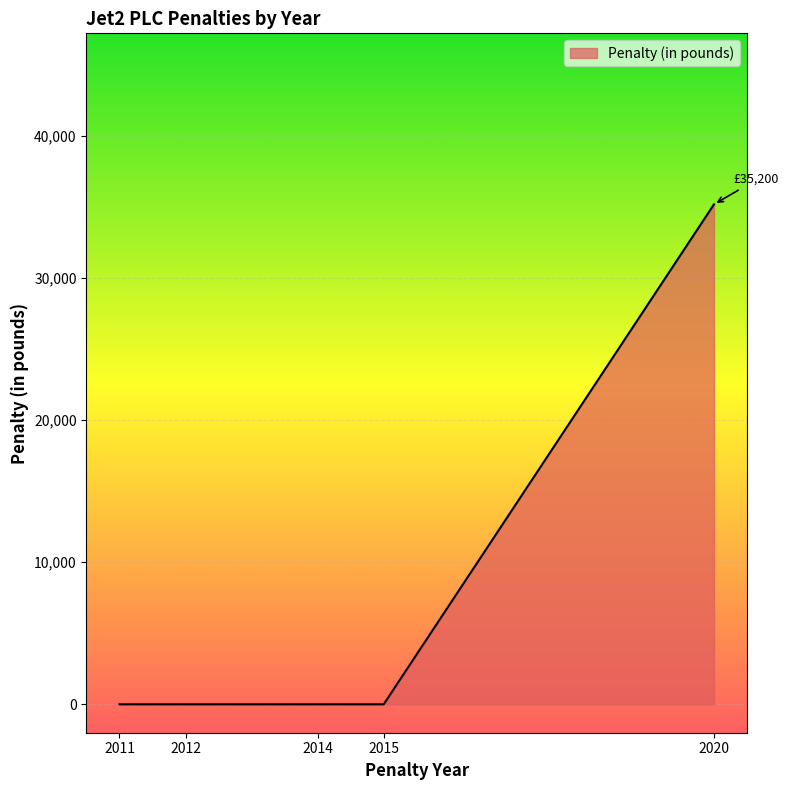

What is the sum of all values?

35200